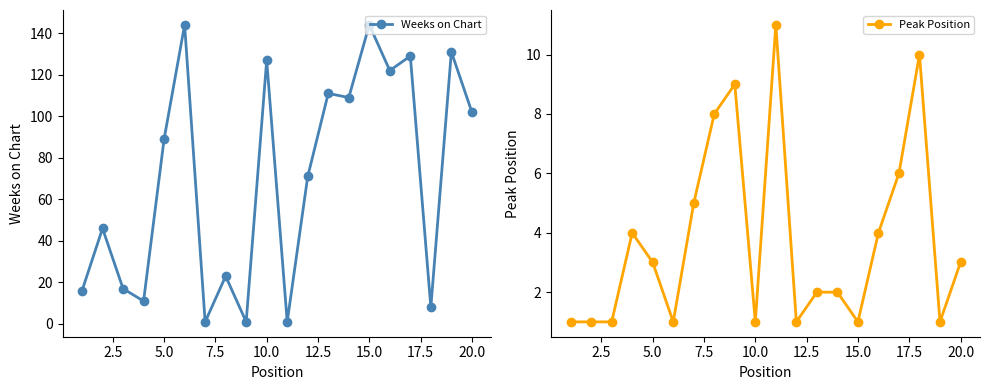

What is the highest value of the Weeks on Chart series?

144